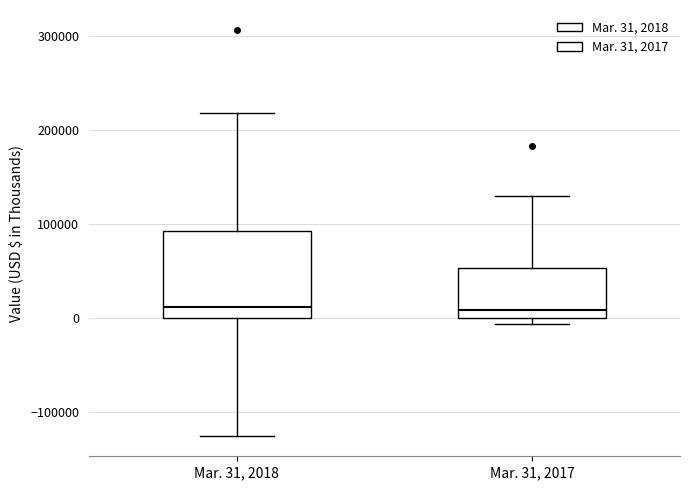

Reading left to right, read every box against the y-axis: the position of its median line, the range the box covers, and the ends of its whiskers. The values are not printed on the chart, so give them approximately, as read against the axis.

Mar. 31, 2018: median 10000, box 0 to 90000, whiskers -130000 to 220000
Mar. 31, 2017: median 10000, box 0 to 50000, whiskers -10000 to 130000